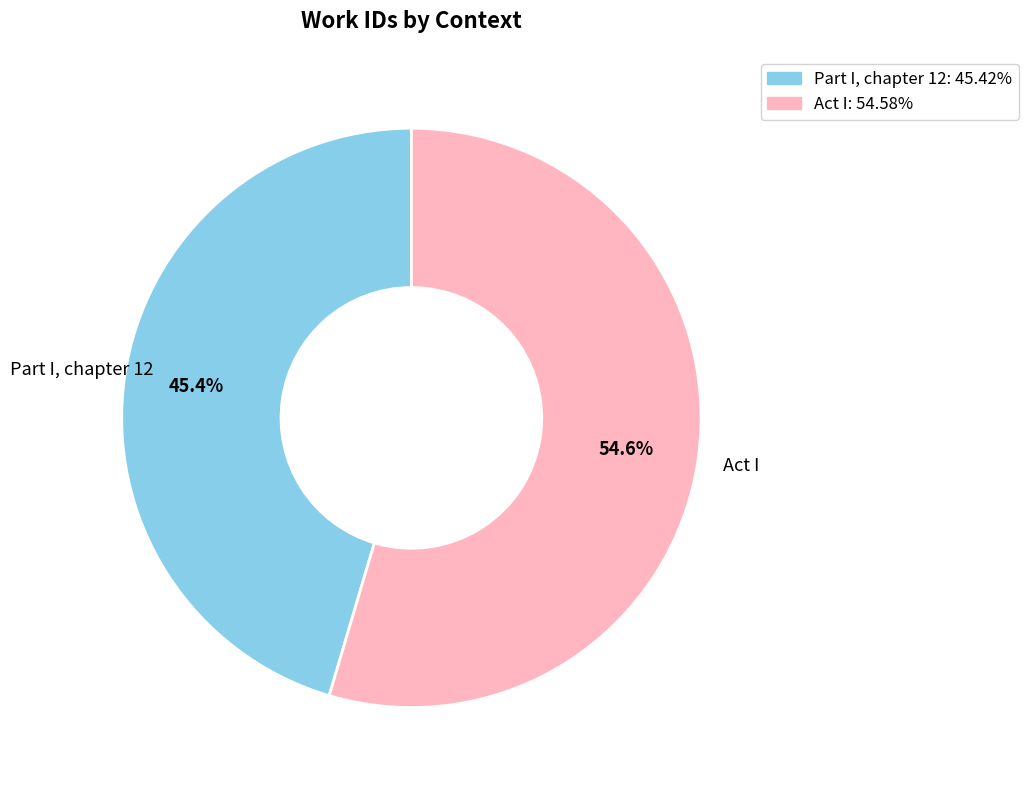

What is the majority slice?

Act I